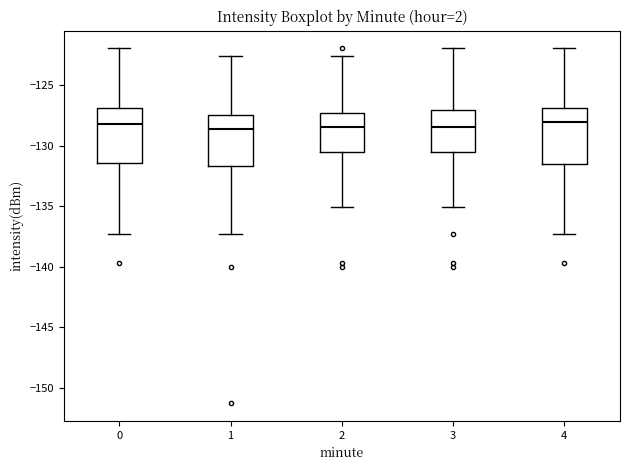

Reading left to right, transcribe this box plot: for each box, give where its median line is, the range the box spans, and where its two whiskers end, as read against the y-axis. The values are not printed on the chart, so give them approximately, as read against the axis.

0: median -128.0, box -131.5 to -127.0, whiskers -137.5 to -122.0
1: median -128.5, box -131.5 to -127.5, whiskers -137.5 to -122.5
2: median -128.5, box -130.5 to -127.0, whiskers -135.0 to -122.5
3: median -128.5, box -130.5 to -127.0, whiskers -135.0 to -122.0
4: median -128.0, box -131.5 to -127.0, whiskers -137.5 to -122.0